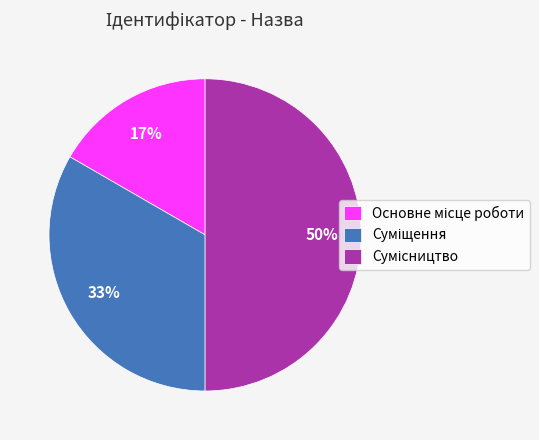

To the nearest percent, what is the difference between the largest and smallest slice percentages?

33%